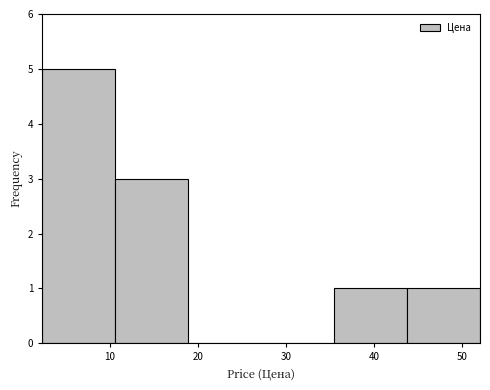

Over which range of the x-axis is the bar tallest?

2 to 11